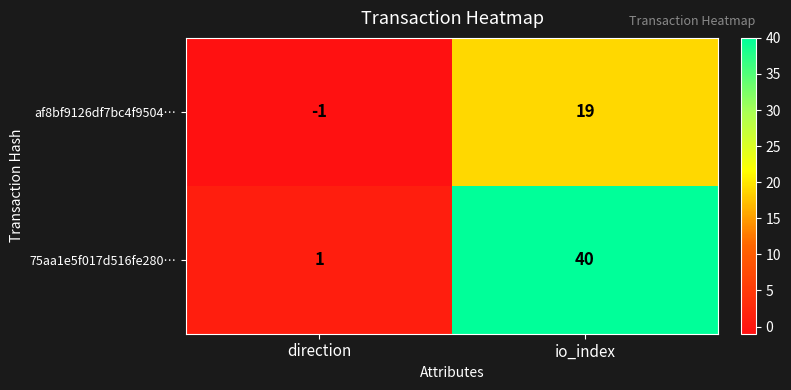

How many categories are shown in the chart?

2